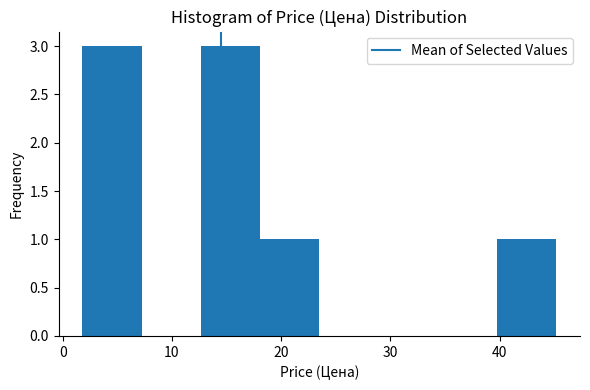

Reading left to right, transcribe this chart: for each bar, give the range it covers on the x-axis and its height. Neither the bar edges nor the heights are printed on the chart, so give them approximately, as read against the axes.

2 to 7: 3
7 to 13: 0
13 to 18: 3
18 to 24: 1
24 to 29: 0
29 to 34: 0
34 to 40: 0
40 to 45: 1